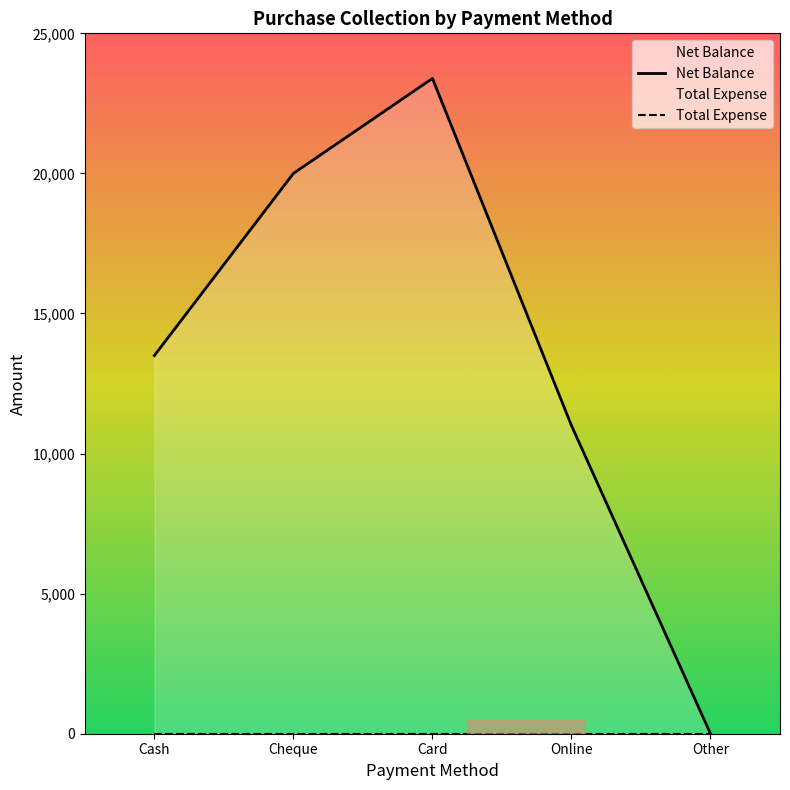

At which category is the sum across all series the highest?

Card